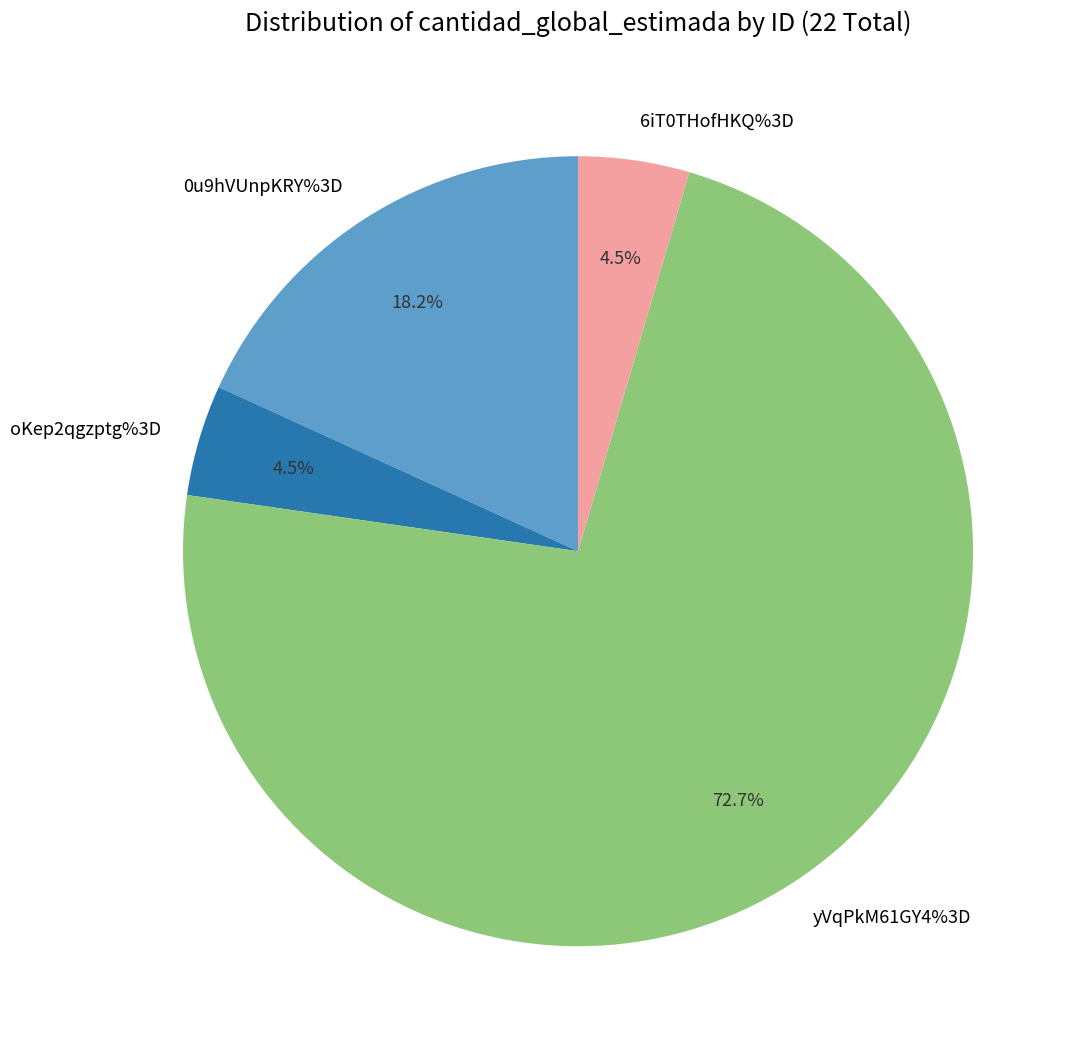

To the nearest percent, what is the difference between the 0u9hVUnpKRY%3D and oKep2qgzptg%3D slice percentages?

14%